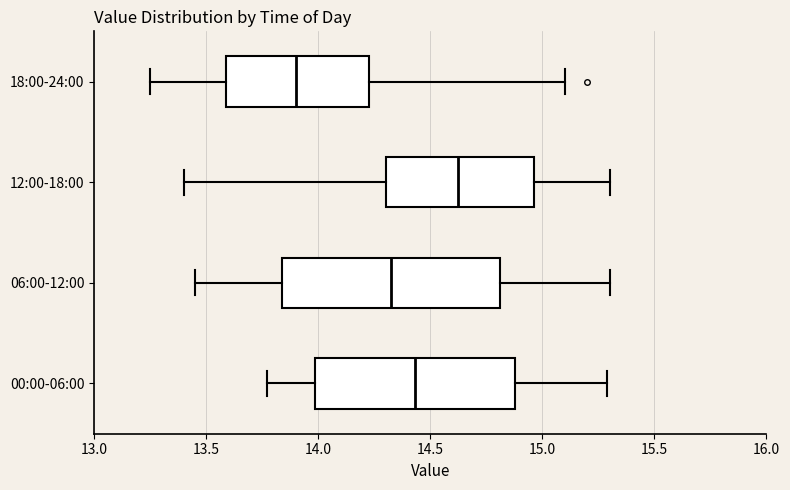

Where does the right whisker of the box for 00:00-06:00 end on the x-axis? The values are not printed on the chart, so give them approximately, as read against the axis.

15.30